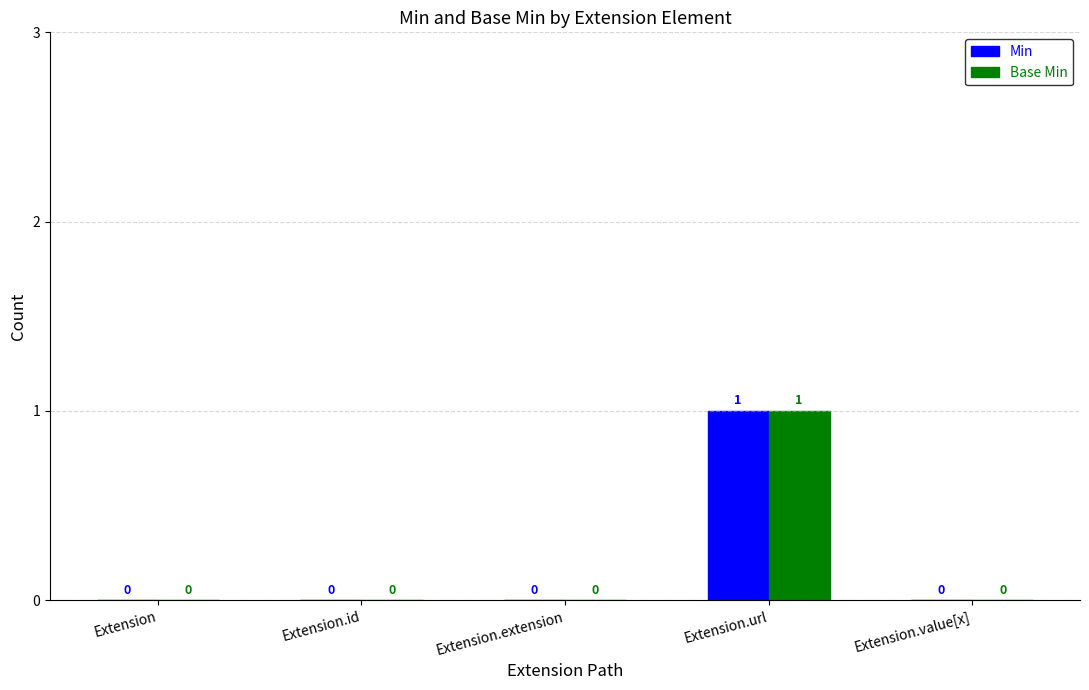

What are all the series names shown in the legend?

Min, Base Min